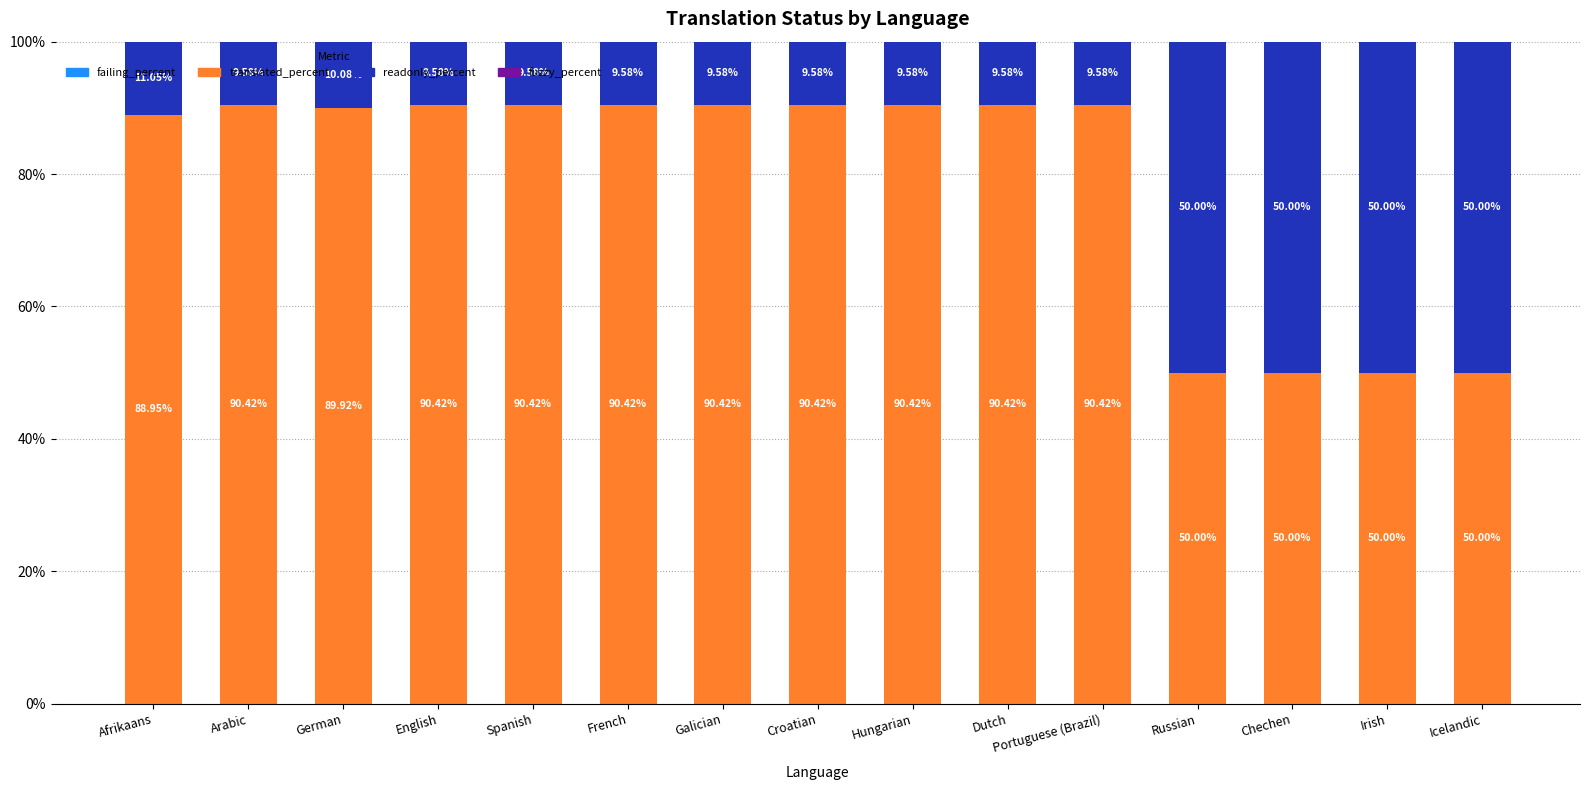

What is the total value across all series at Icelandic?

100.0